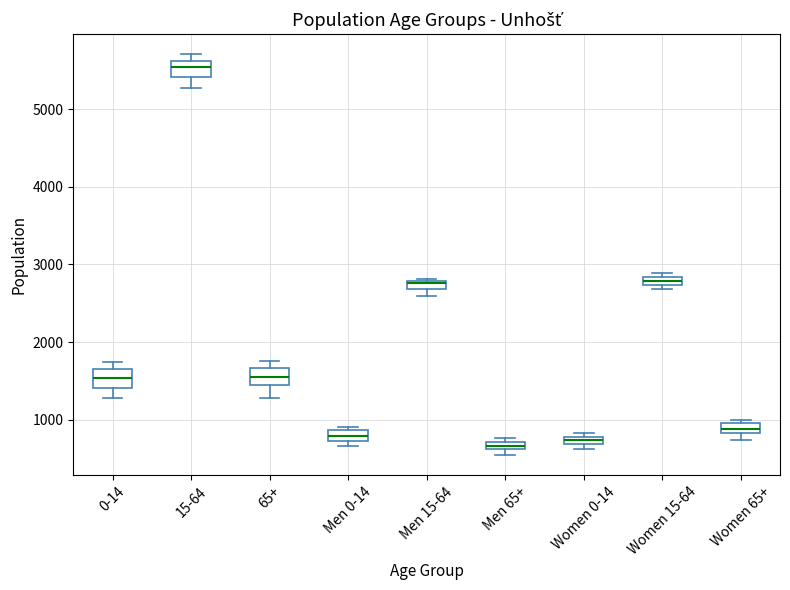

Where is the upper edge of the box for Women 65+ on the y-axis? The values are not printed on the chart, so give them approximately, as read against the axis.

1000